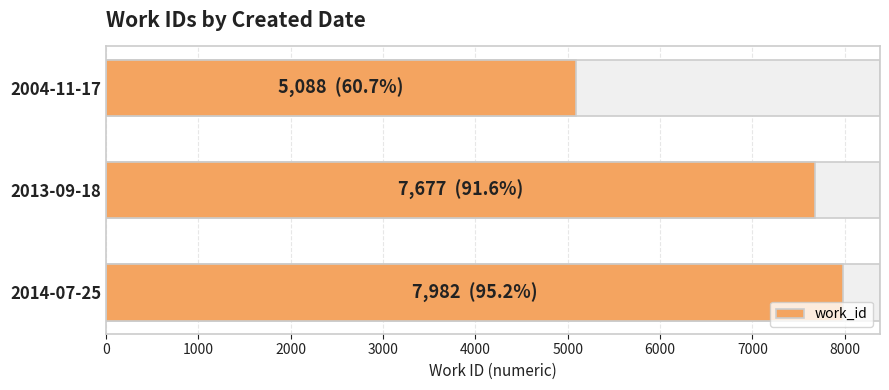

Are the bars horizontal?

Yes